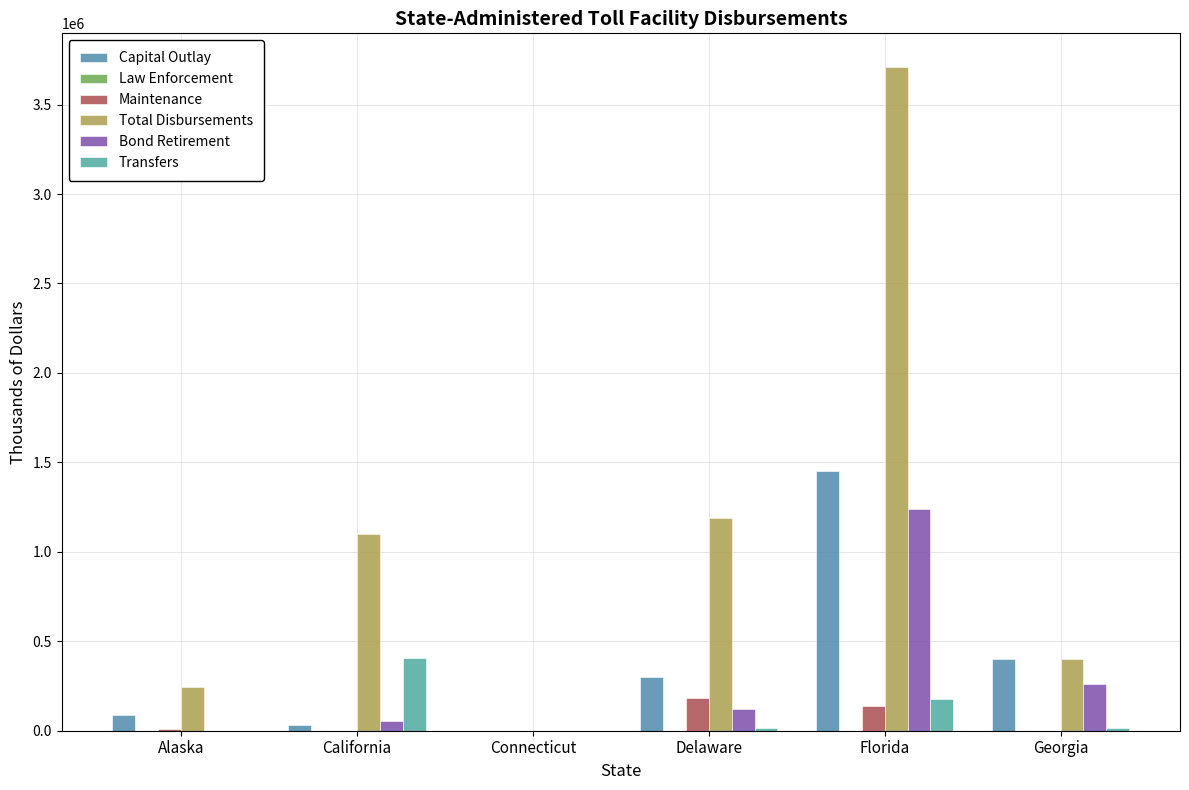

Are the bars grouped side by side (vs. stacked)?

Yes